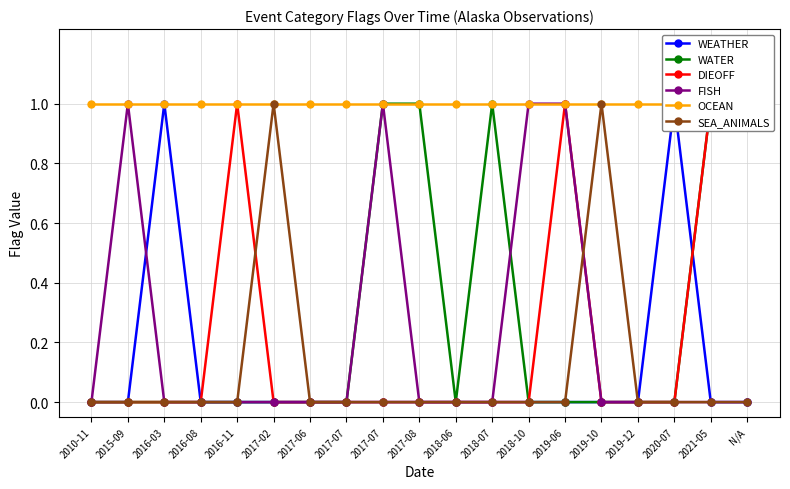

What is the sum of the OCEAN values at 2019-06 and N/A?

2